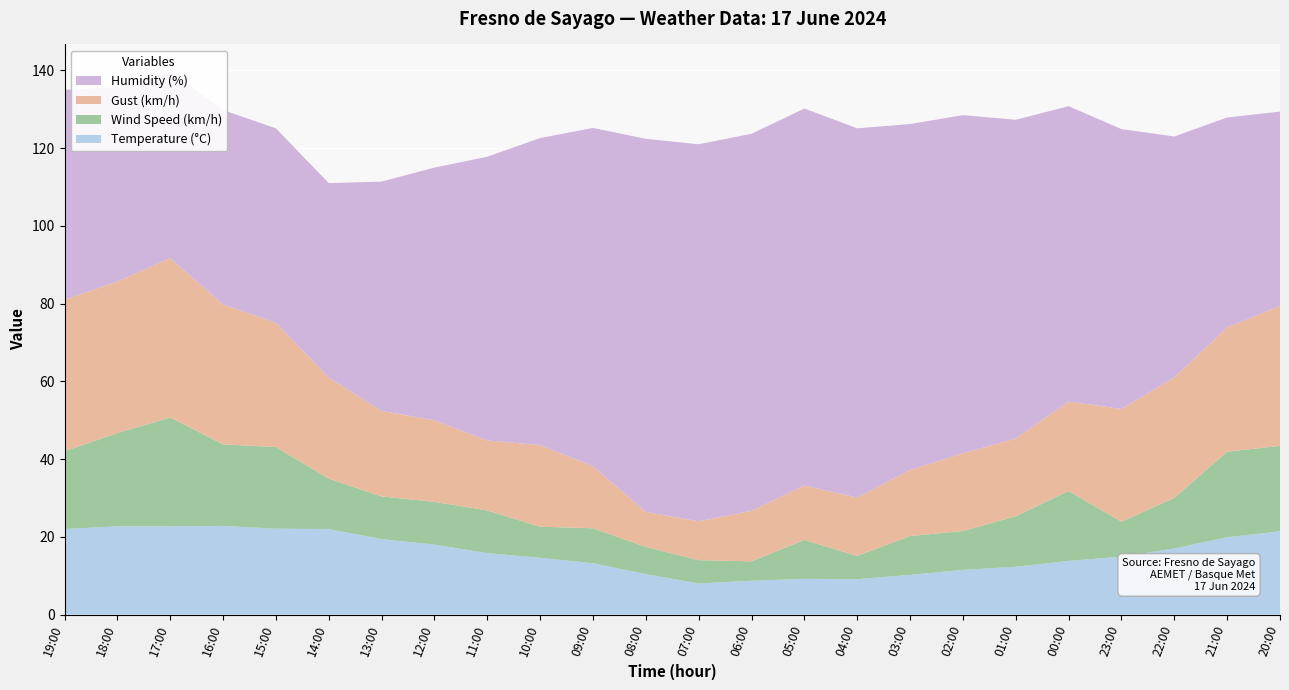

Reading right to left, extract all data points from this chart.

Temperature (°C): 20:00=21.4	21:00=19.9	22:00=17.0	23:00=14.9	00:00=13.8	01:00=12.3	02:00=11.5	03:00=10.2	04:00=9.1	05:00=9.2	06:00=8.7	07:00=8.0	08:00=10.4	09:00=13.2	10:00=14.6	11:00=15.8	12:00=18.0	13:00=19.4	14:00=22.0	15:00=22.1	16:00=22.8	17:00=22.7	18:00=22.7	19:00=22.0
Wind Speed (km/h): 20:00=22.0	21:00=22.0	22:00=13.0	23:00=9.0	00:00=18.0	01:00=13.0	02:00=10.0	03:00=10.0	04:00=6.0	05:00=10.0	06:00=5.0	07:00=6.0	08:00=7.0	09:00=9.0	10:00=8.0	11:00=11.0	12:00=11.0	13:00=11.0	14:00=13.0	15:00=21.0	16:00=21.0	17:00=28.0	18:00=24.0	19:00=20.0
Gust (km/h): 20:00=36.0	21:00=32.0	22:00=31.0	23:00=29.0	00:00=23.0	01:00=20.0	02:00=20.0	03:00=17.0	04:00=15.0	05:00=14.0	06:00=13.0	07:00=10.0	08:00=9.0	09:00=16.0	10:00=21.0	11:00=18.0	12:00=21.0	13:00=22.0	14:00=26.0	15:00=32.0	16:00=36.0	17:00=41.0	18:00=39.0	19:00=39.0
Humidity (%): 20:00=50.0	21:00=54.0	22:00=62.0	23:00=72.0	00:00=76.0	01:00=82.0	02:00=87.0	03:00=89.0	04:00=95.0	05:00=97.0	06:00=97.0	07:00=97.0	08:00=96.0	09:00=87.0	10:00=79.0	11:00=73.0	12:00=65.0	13:00=59.0	14:00=50.0	15:00=50.0	16:00=50.0	17:00=48.0	18:00=50.0	19:00=54.0